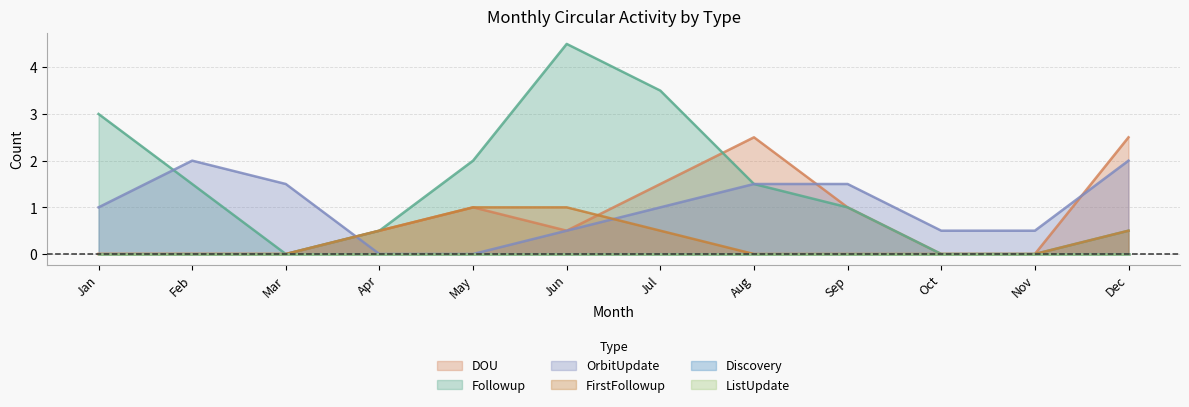

Is it true that OrbitUpdate equals 1 at May?

False